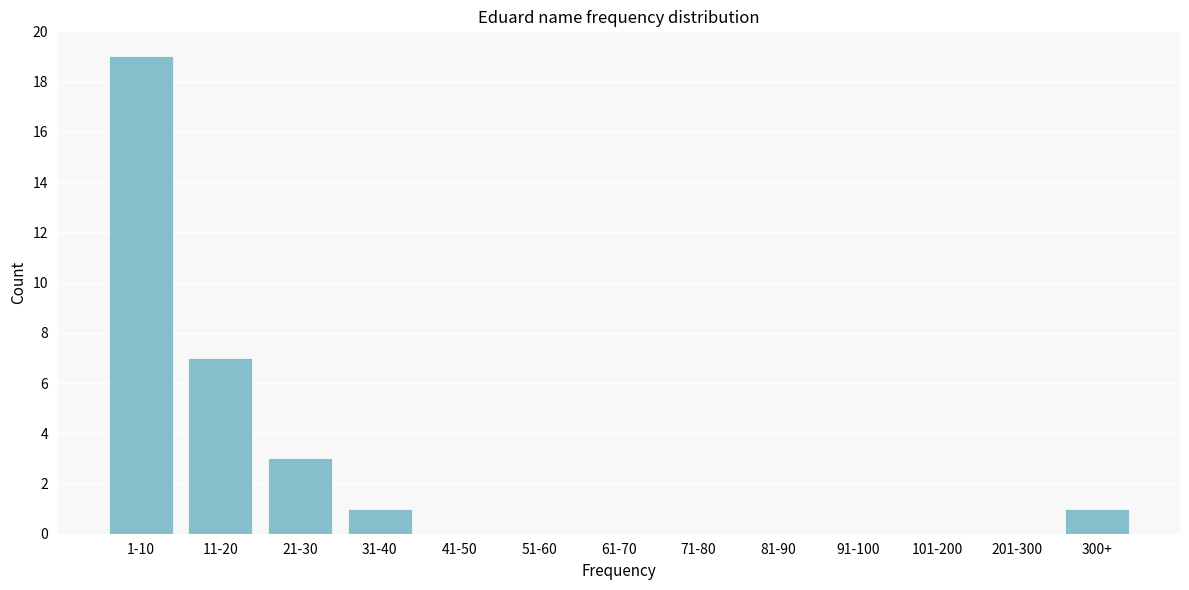

Reading left to right, list all the values displayed in this chart.

1-10=19	11-20=7	21-30=3	31-40=1	41-50=0	51-60=0	61-70=0	71-80=0	81-90=0	91-100=0	101-200=0	201-300=0	300+=1